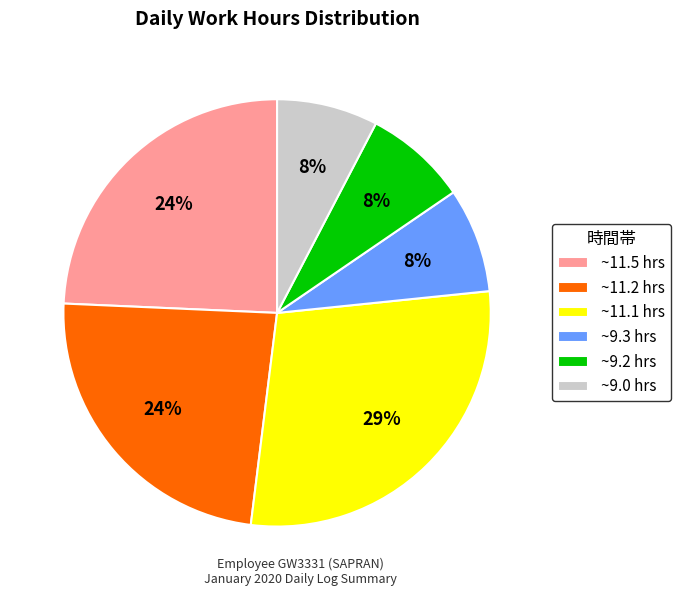

To the nearest percent, what is the combined percentage of ~11.2 hrs and ~11.5 hrs?

48%